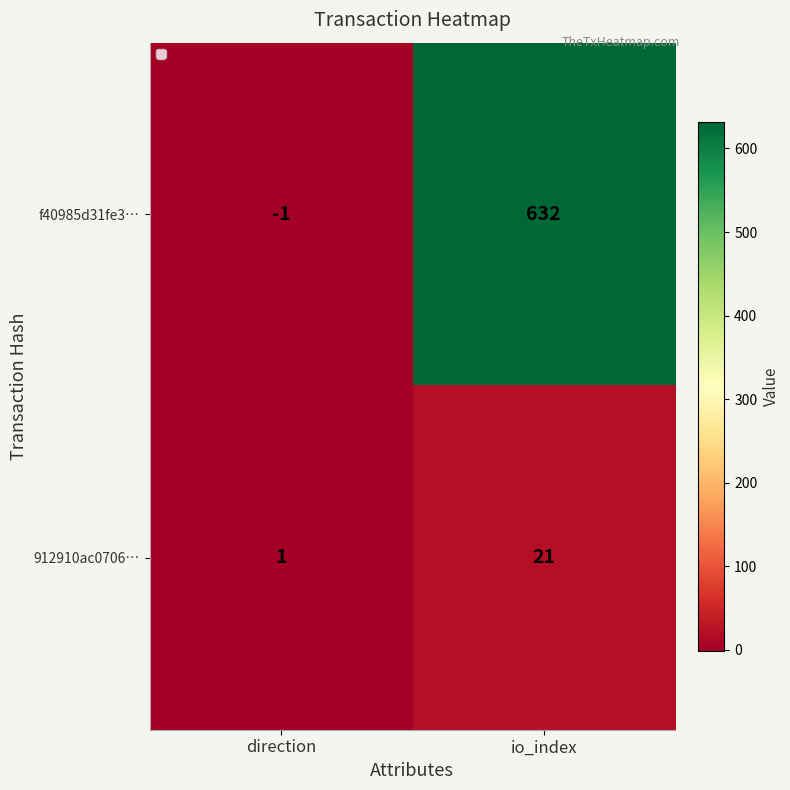

Reading left to right, list all the values displayed in this chart.

f40985d31fe3…: direction=-1	io_index=632
912910ac0706…: direction=1	io_index=21